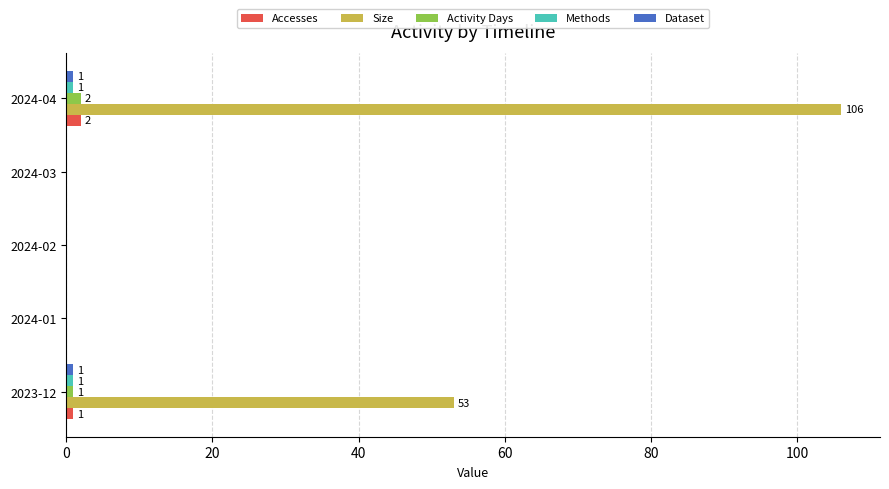

True or false: Activity Days has a value of 1 at 2023-12.

True